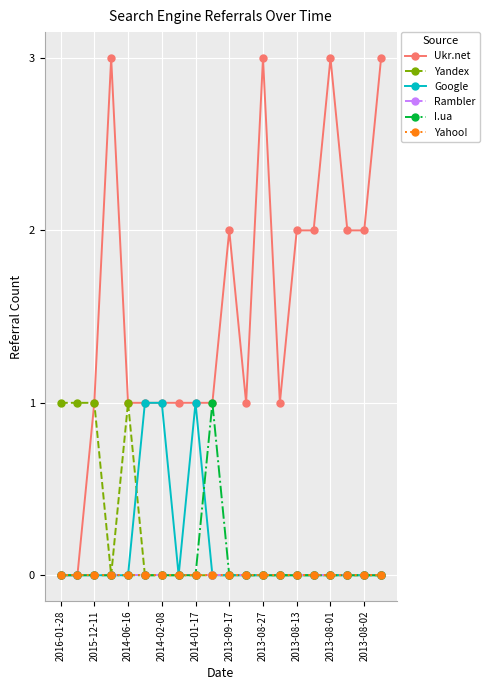

True or false: Yahoo! and Yandex intersect in this chart.

False